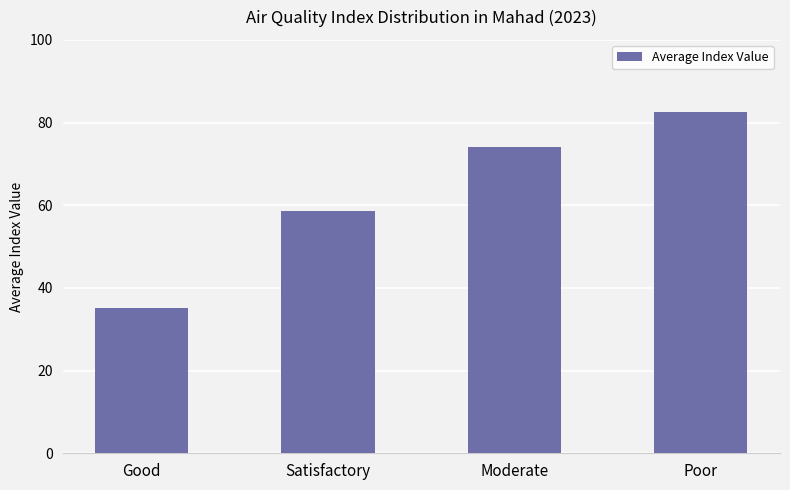

Between Good and Satisfactory, which is larger?

Satisfactory